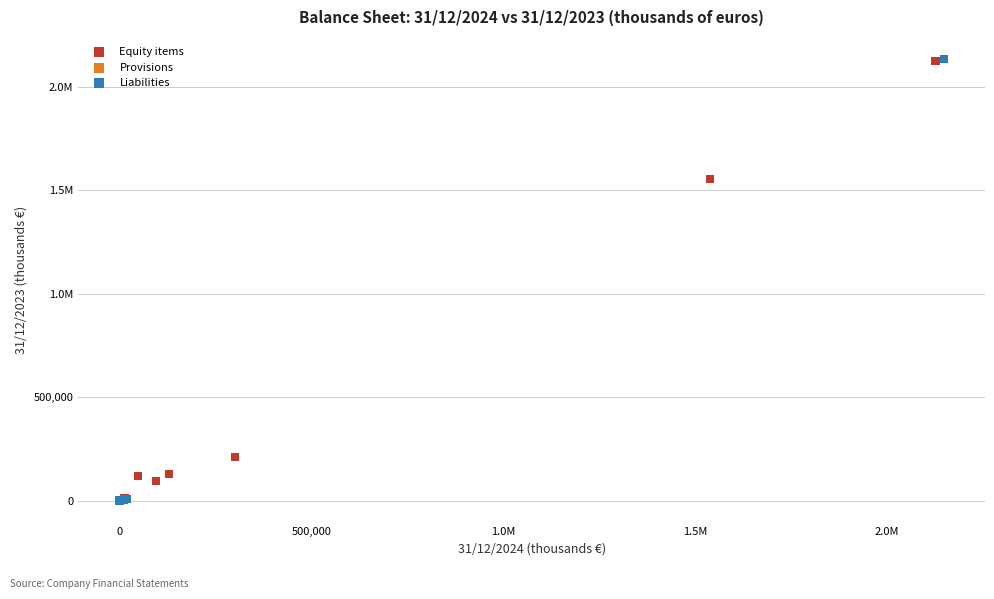

What are all the series names shown in the legend?

Equity items, Provisions, Liabilities